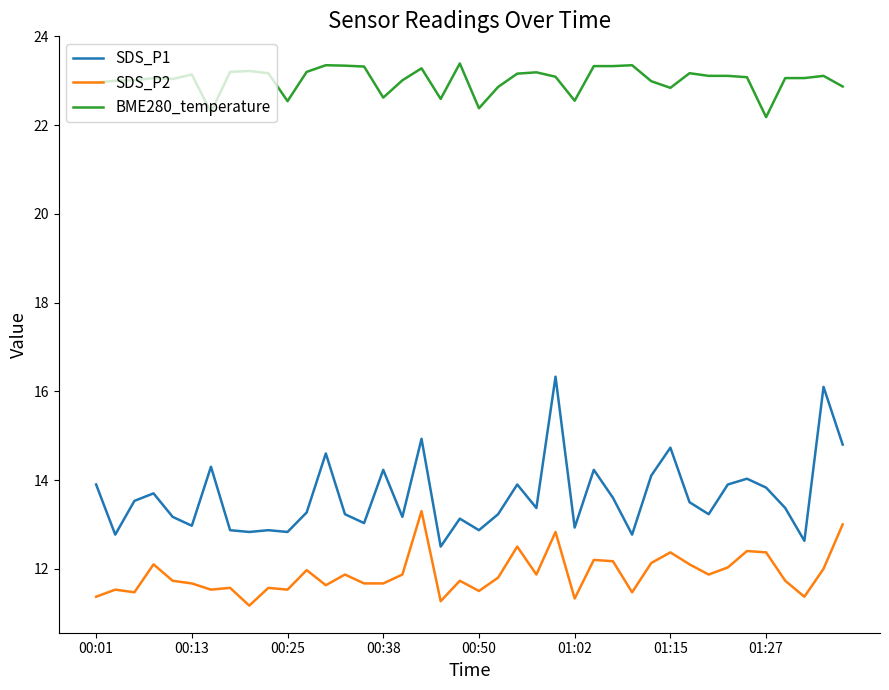

True or false: SDS_P2 has more than 0 interior local peaks.

True